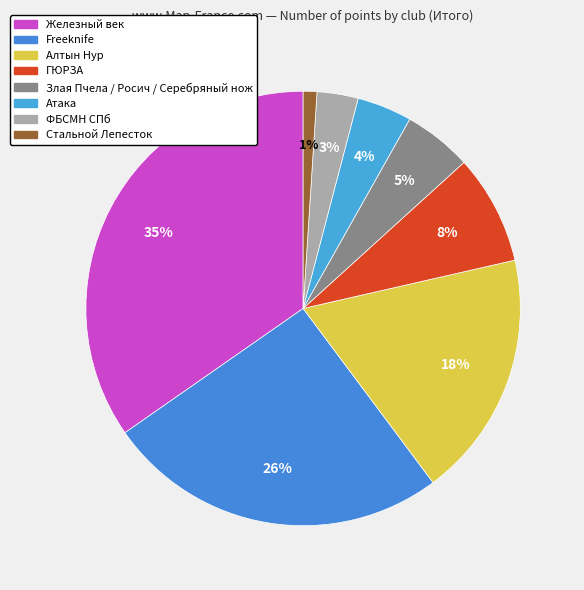

Does ГЮРЗА account for over 50% of the chart?

No